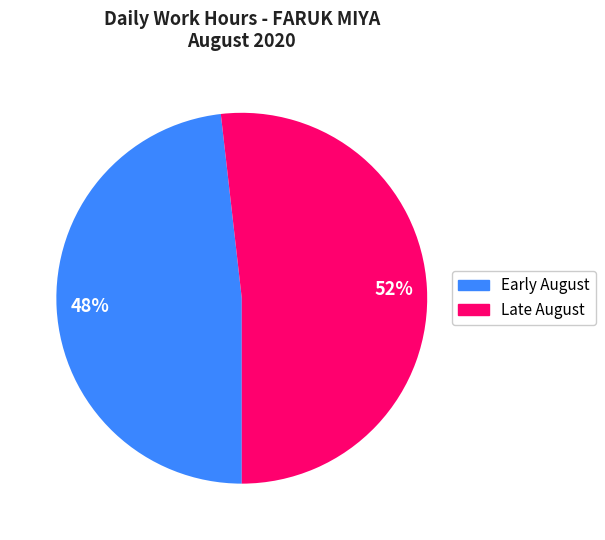

Is there a majority slice in this chart?

Yes